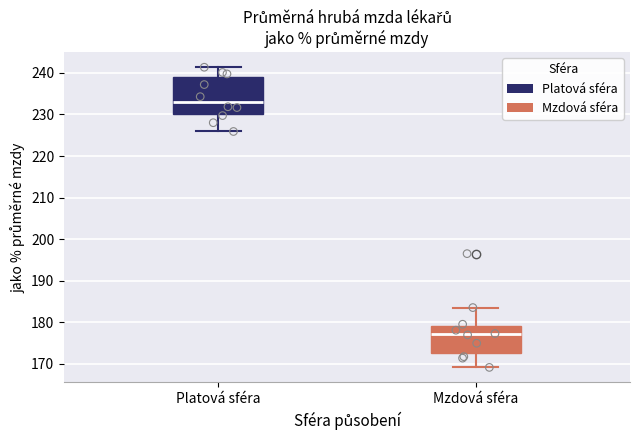

Reading left to right, read every box against the y-axis: the position of its median line, the range the box covers, and the ends of its whiskers. The values are not printed on the chart, so give them approximately, as read against the axis.

Platová sféra: median 233, box 230 to 239, whiskers 226 to 241
Mzdová sféra: median 177, box 173 to 179, whiskers 169 to 184